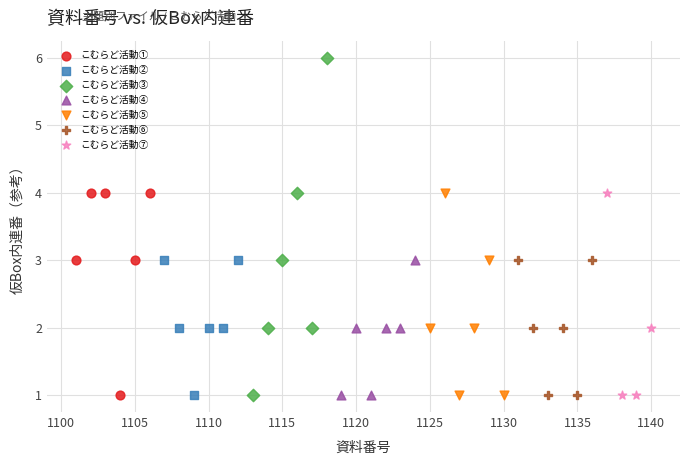

Which series reaches the maximum Y coordinate?

こむらど活動③